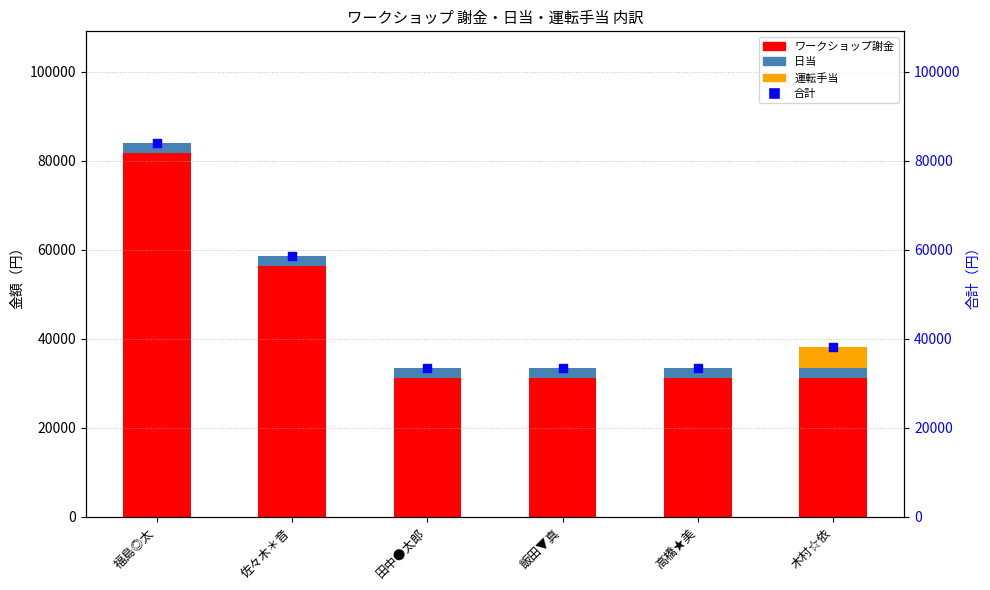

Which series reaches the minimum Y coordinate?

運転手当